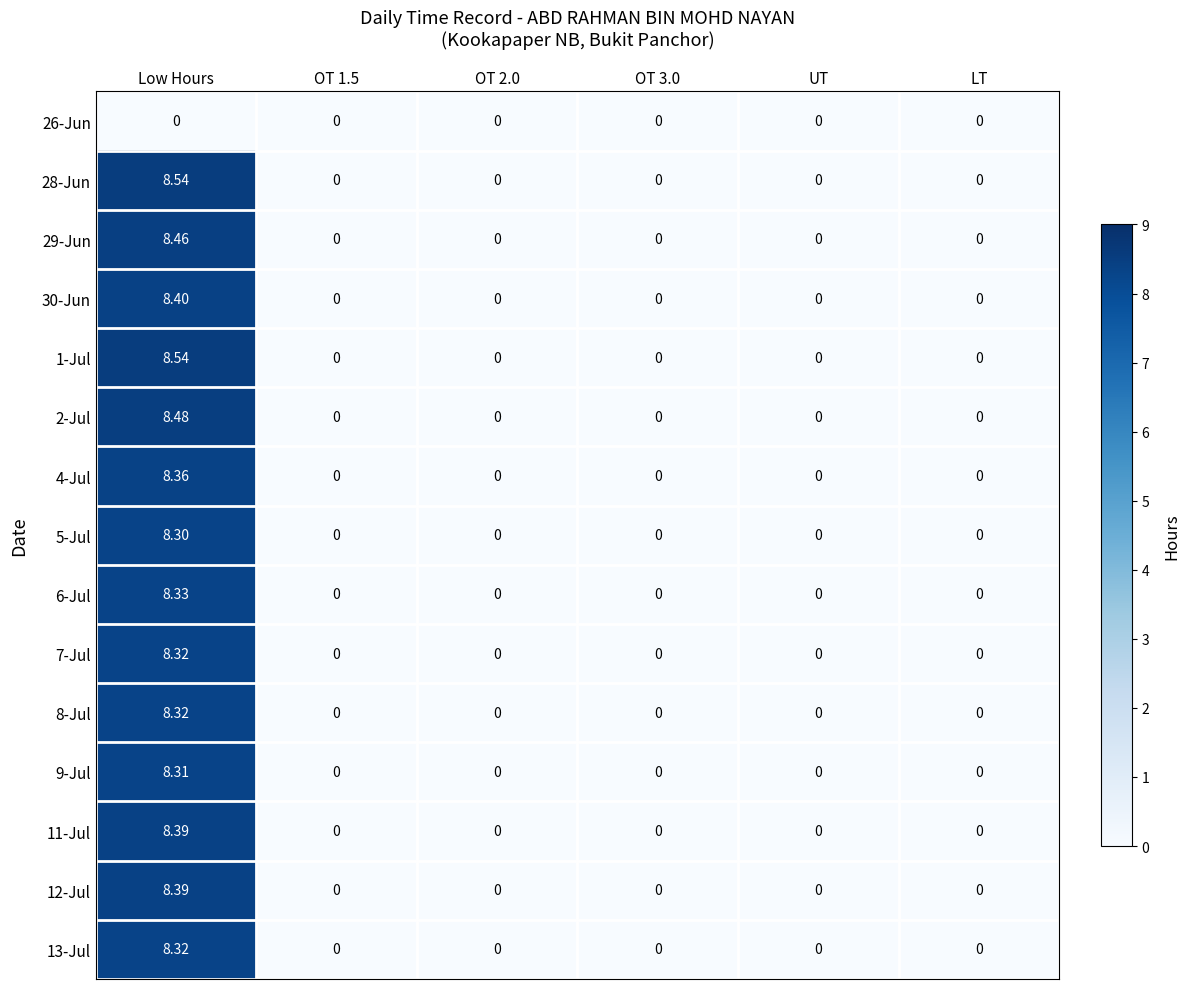

At which category is the sum across all series the highest?

Low Hours